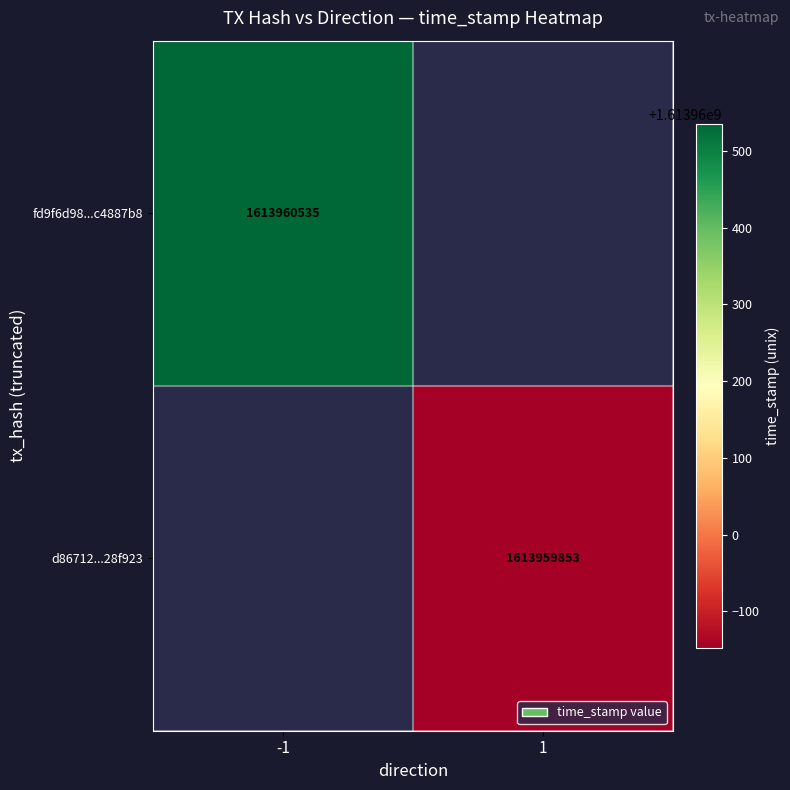

The value of fd9f6d98a0d6139b0c1c05f4139d3317c4887b8 at time_stamp is 2269788888. True or false?

False